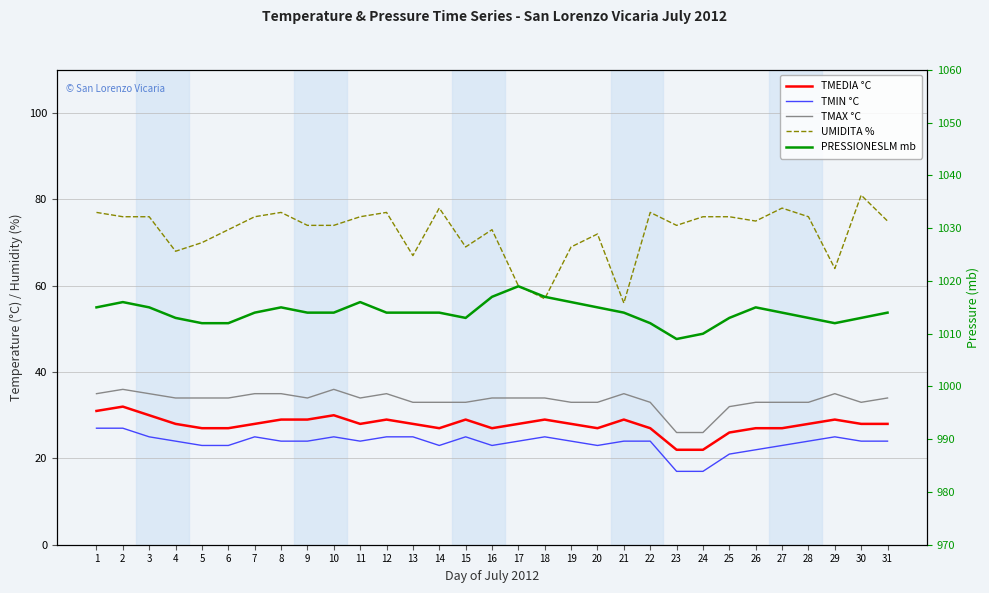

List the series in order of their peak value, highest first.

PRESSIONESLM mb, UMIDITA %, TMAX °C, TMEDIA °C, TMIN °C